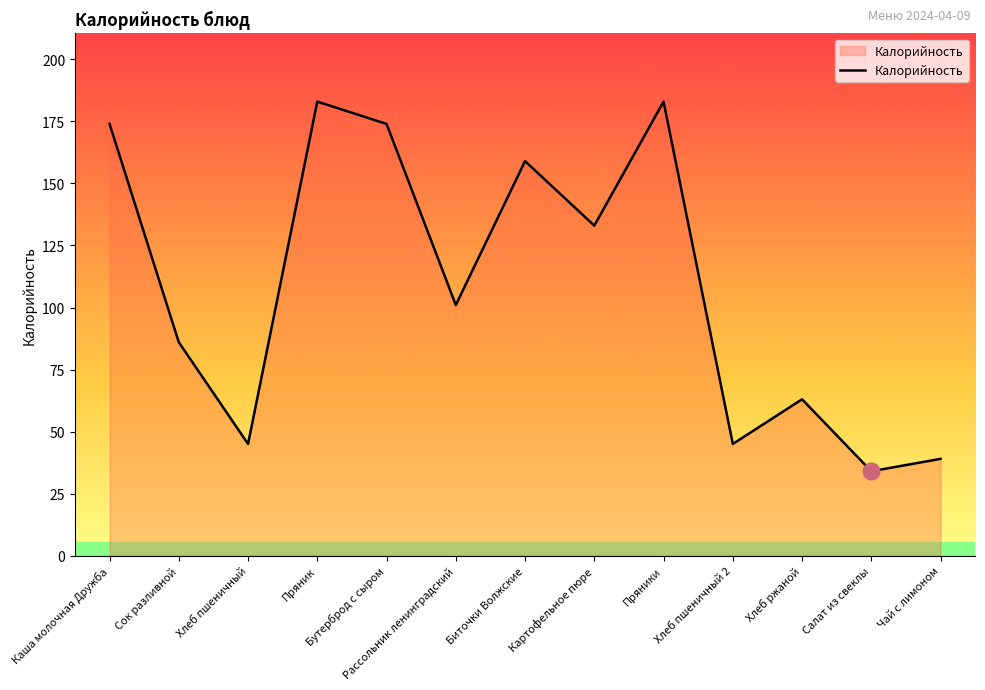

Reading left to right, list all the values displayed in this chart.

Каша молочная Дружба=174	Сок разливной=86	Хлеб пшеничный=45	Пряник=183	Бутерброд с сыром=174	Рассольник ленинградский=101	Биточки Волжские=159	Картофельное пюре=133	Пряники=183	Хлеб пшеничный 2=45	Хлеб ржаной=63	Салат из свеклы=34	Чай с лимоном=39